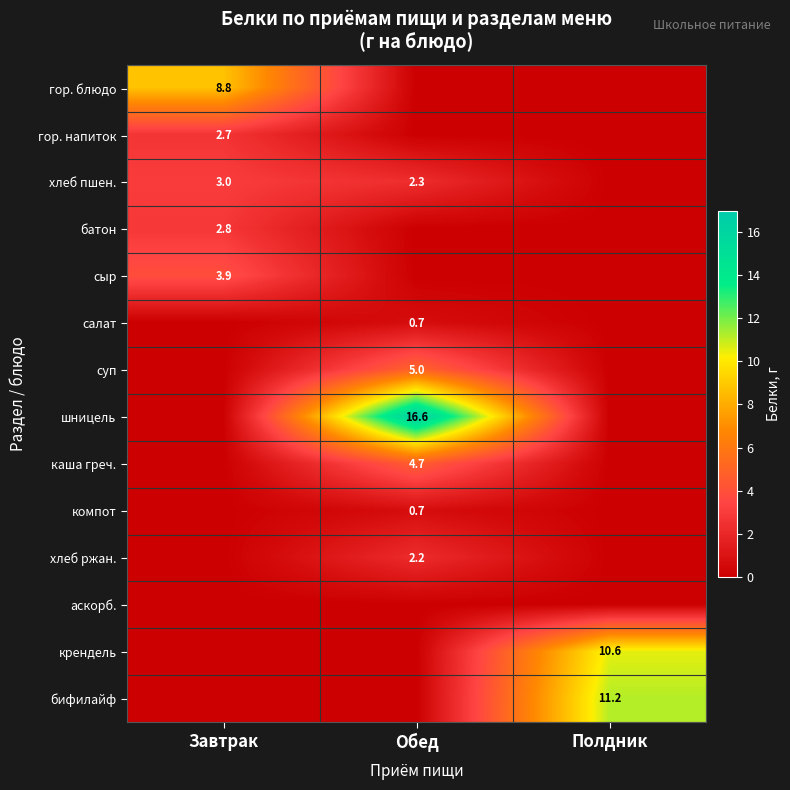

The хлеб ржан. series shows 3.2 at Обед. True or false?

False